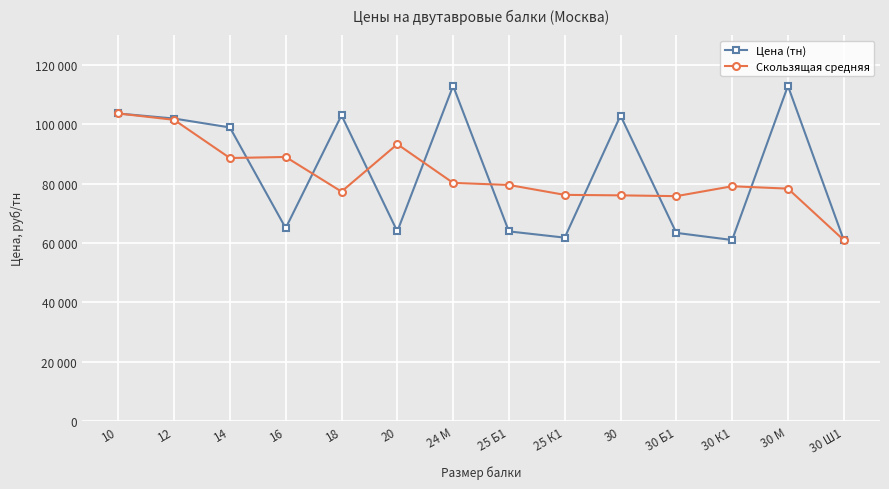

Does the chart have visible grid lines?

Yes